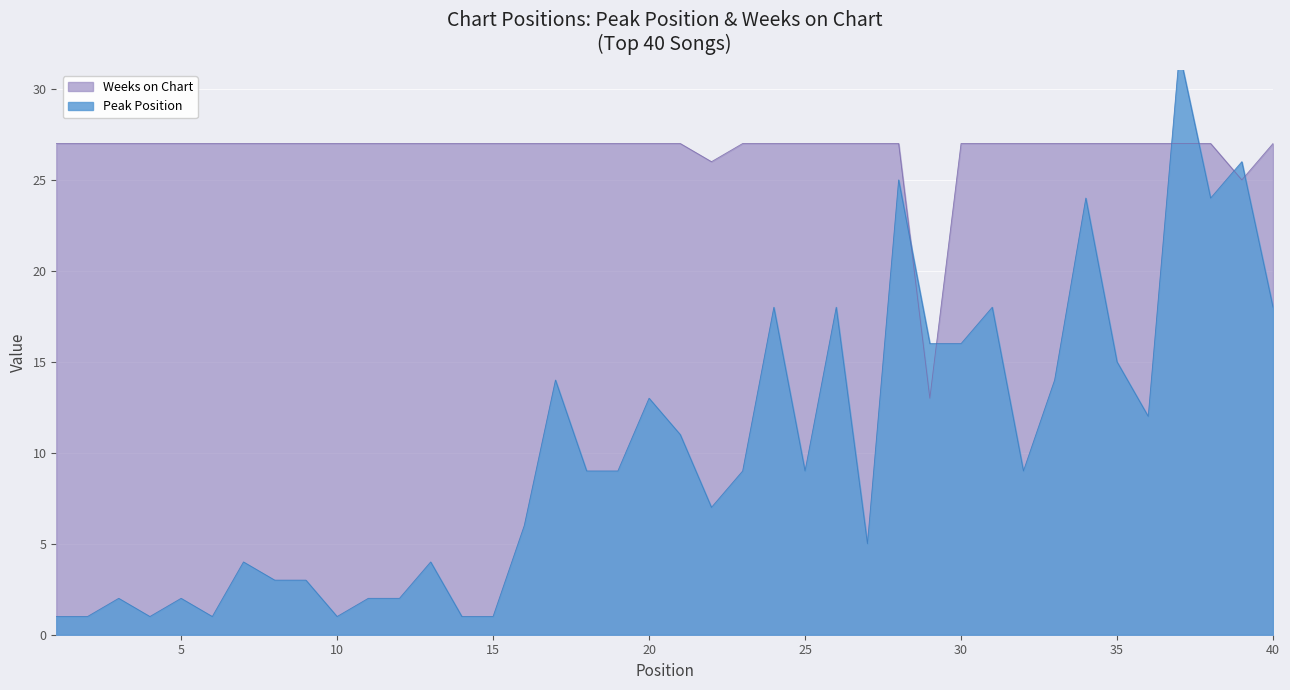

How many values in the Peak Position series are below 9?

18